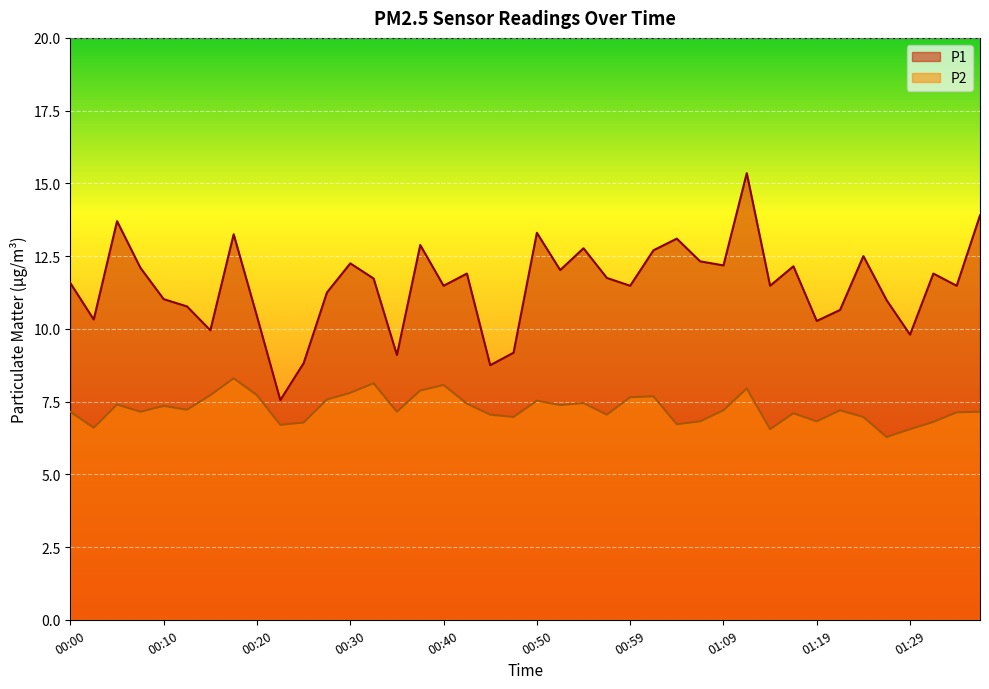

Count the number of categories in the chart.

40